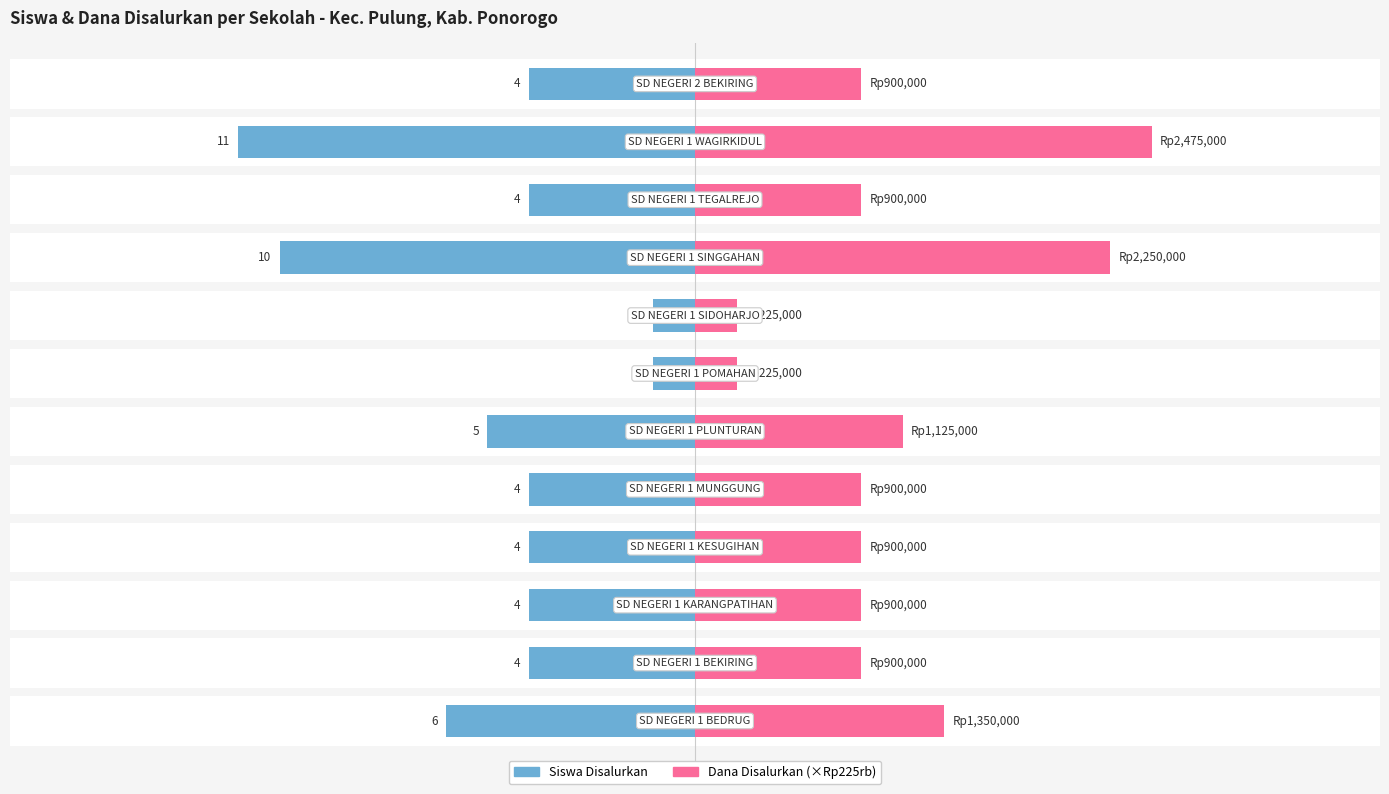

Are the bars horizontal?

Yes